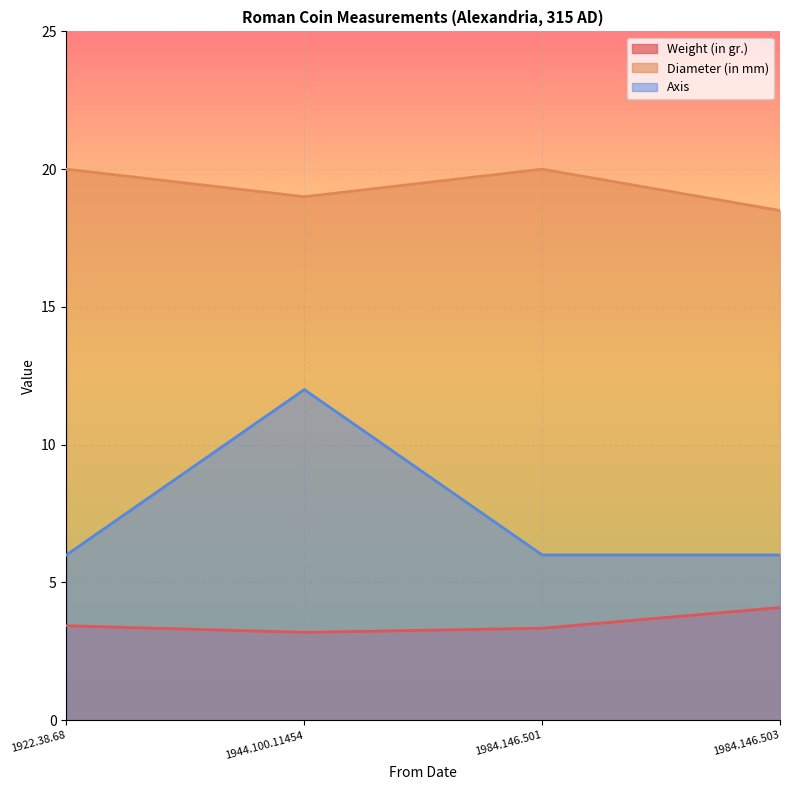

Which series has the largest total across all categories?

Diameter (in mm)